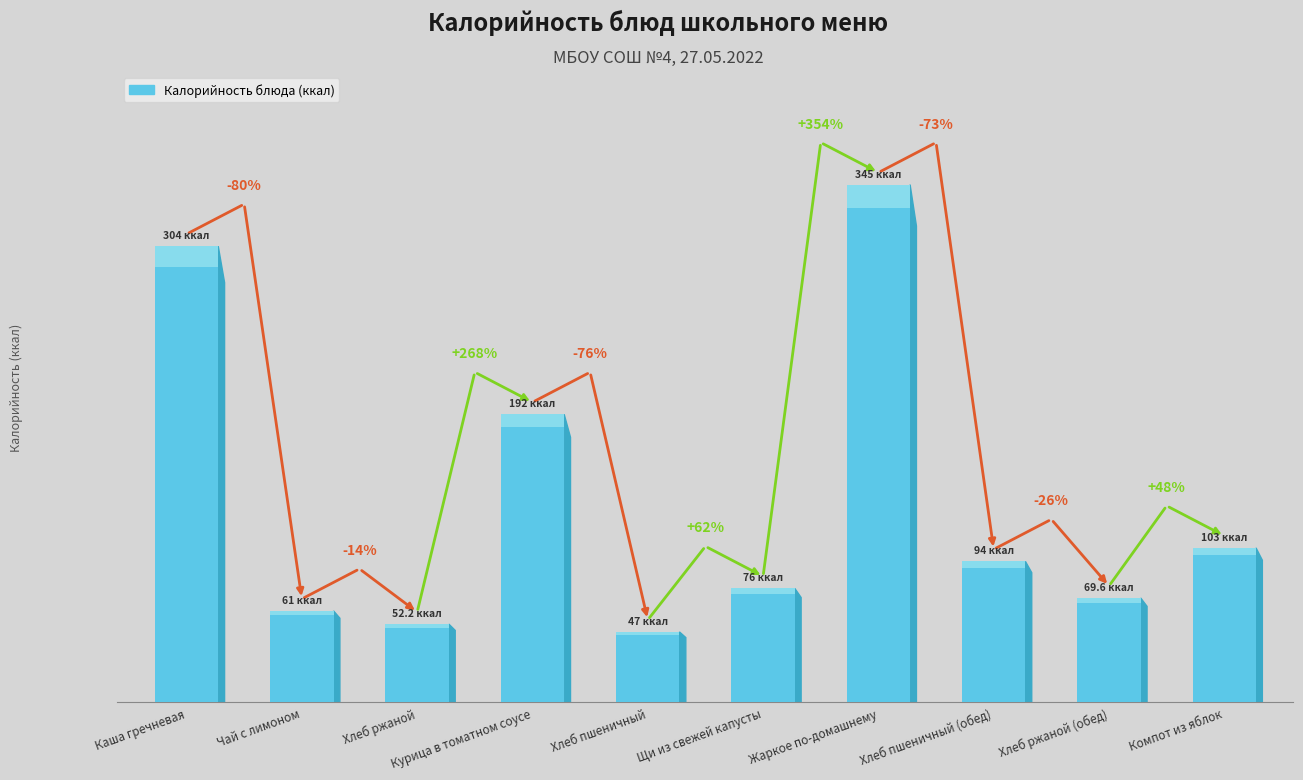

Which category has the highest value across all series?

Жаркое по-домашнему